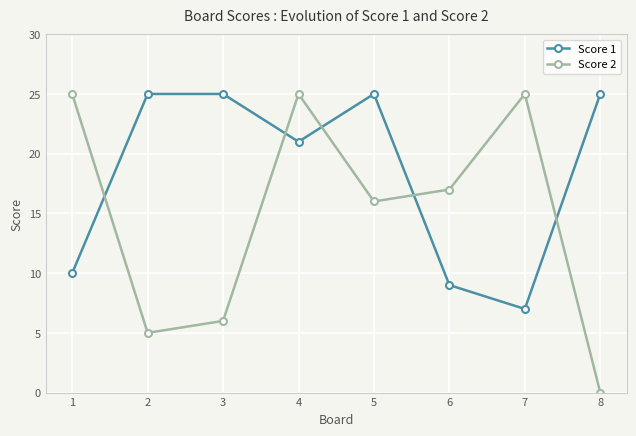

True or false: Score 1 and Score 2 intersect in this chart.

True